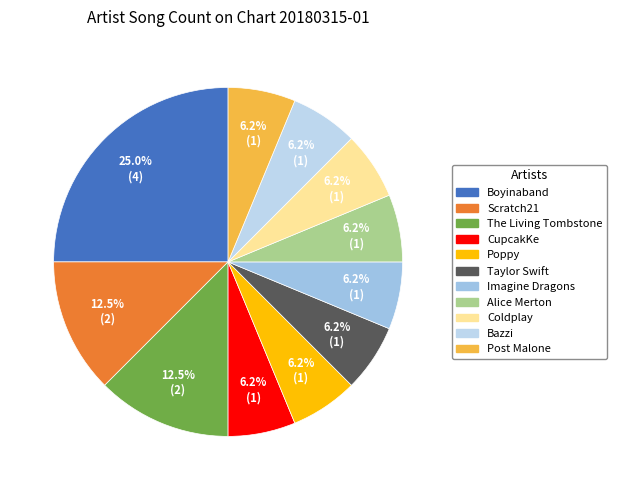

To the nearest percent, what percentage of the pie is Poppy?

6%